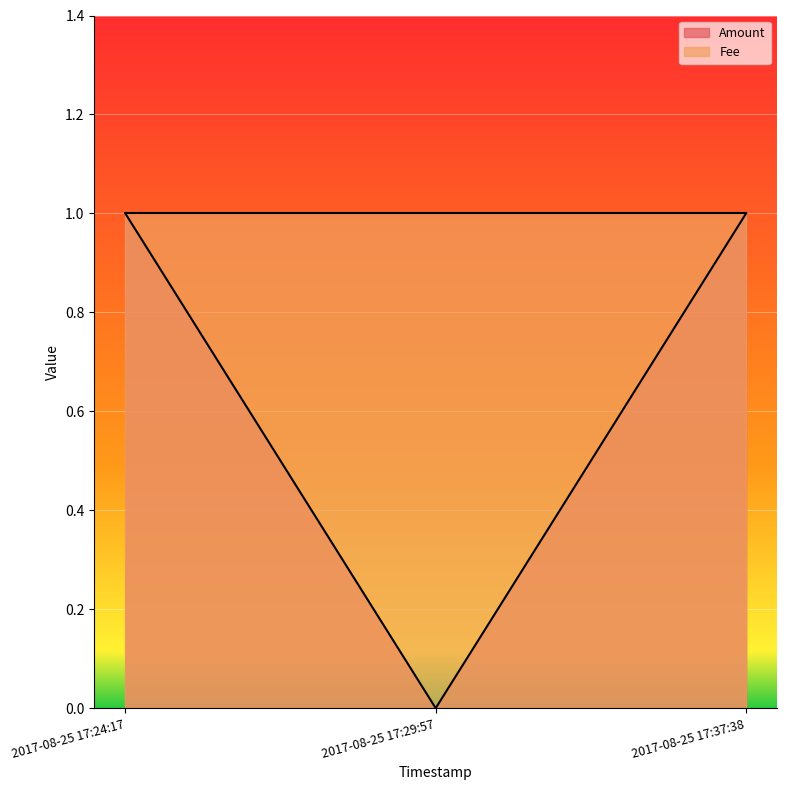

What is the difference between the values at 2017-08-25 17:29:57 and 2017-08-25 17:37:38?

1